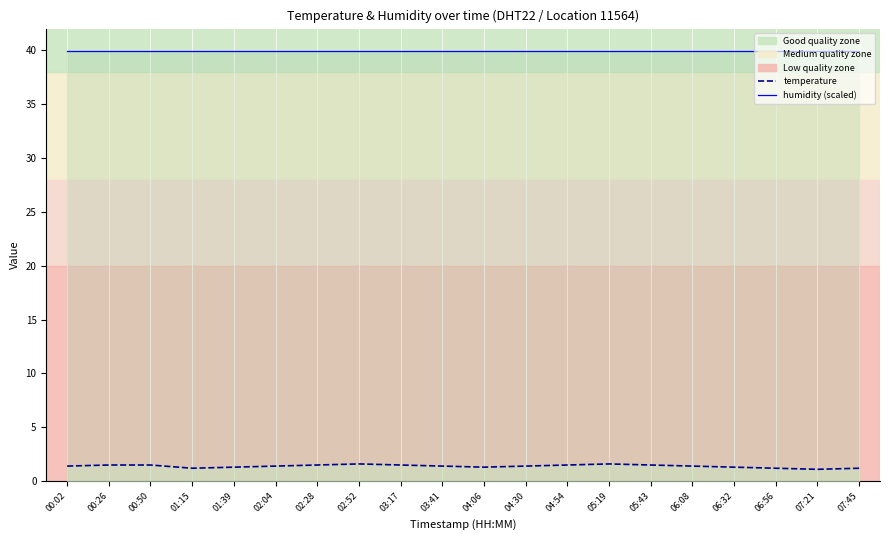

Which series has the widest spread of values?

temperature (line)